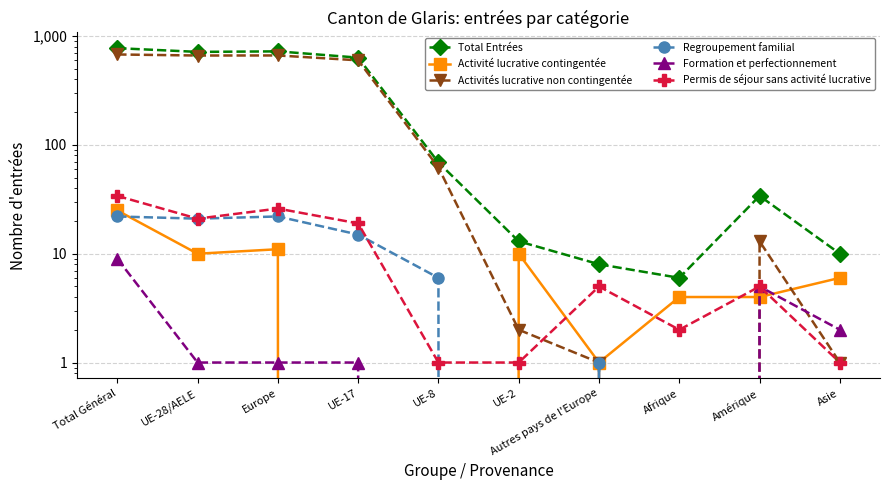

What value does the Regroupement familial series have at UE-17, to the nearest 10?

20